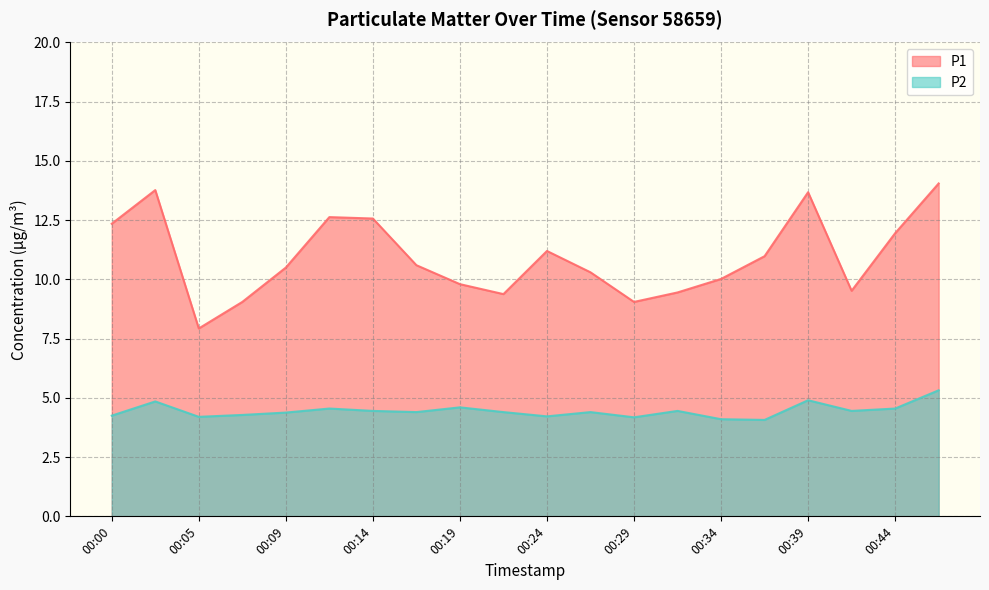

Reading left to right, list all the values displayed in this chart.

P1: 12.3	13.8	7.9	9.1	10.5	12.6	12.6	10.6	9.8	9.4	11.2	10.3	9.1	9.4	10.0	11.0	13.7	9.5	11.9	14.1
P2: 4.2	4.8	4.2	4.3	4.4	4.5	4.5	4.4	4.6	4.4	4.2	4.4	4.2	4.5	4.1	4.1	4.9	4.5	4.5	5.3